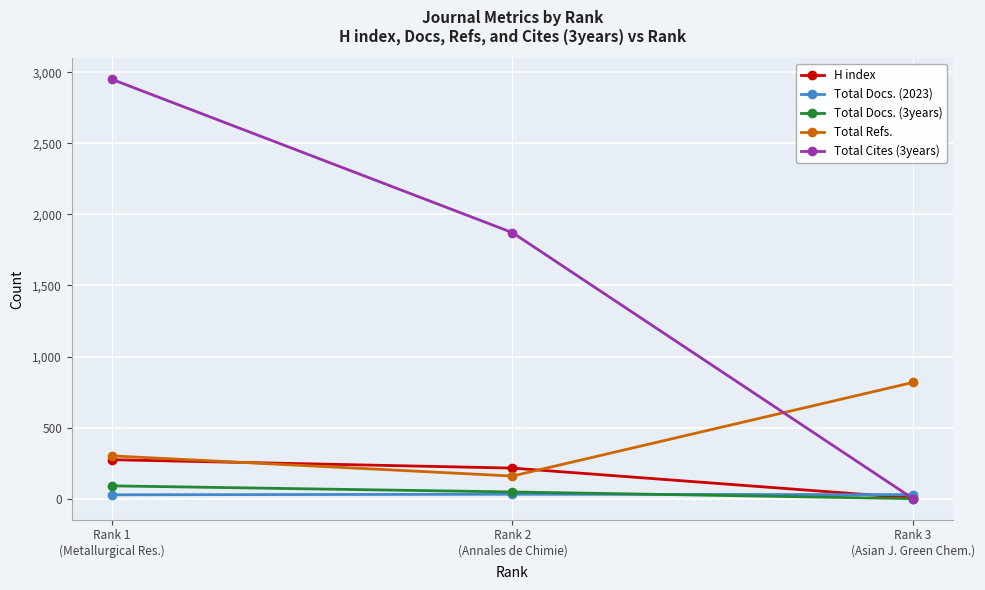

What is the label of the 1st point from the right?

Rank 3
(Asian J. Green Chem.)